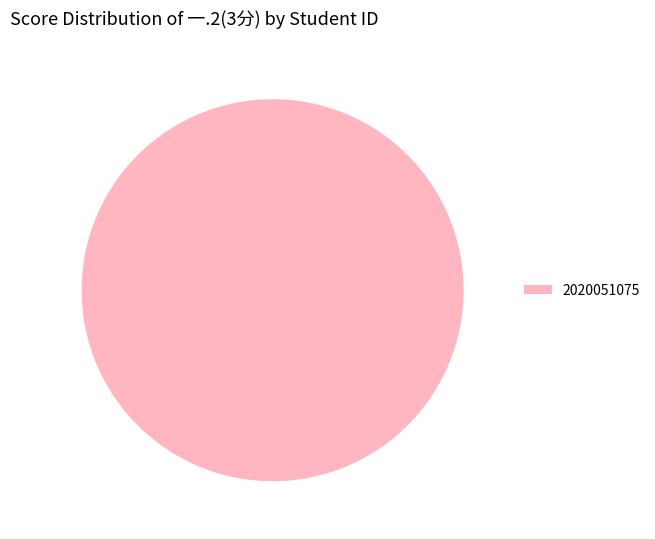

Is there any slice that represents more than half of the pie?

Yes